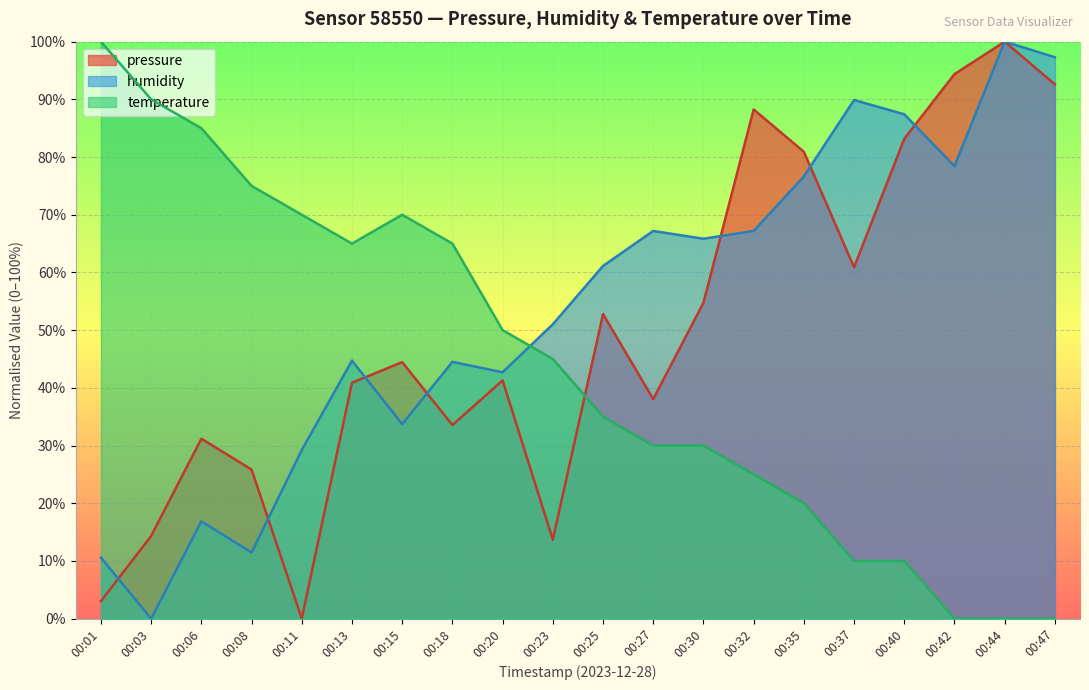

Which series has the widest spread of values?

pressure